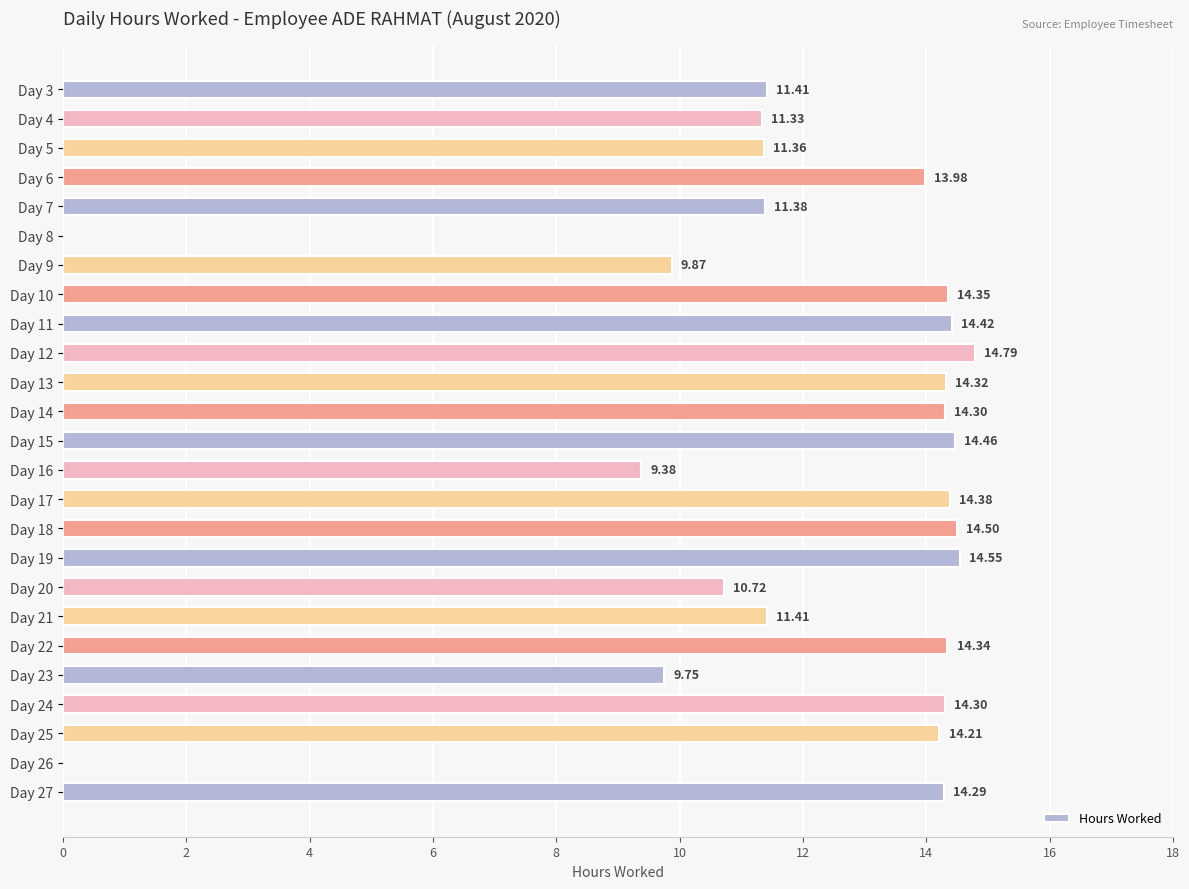

What is the sum of the values at Day 3 and Day 22?

25.8